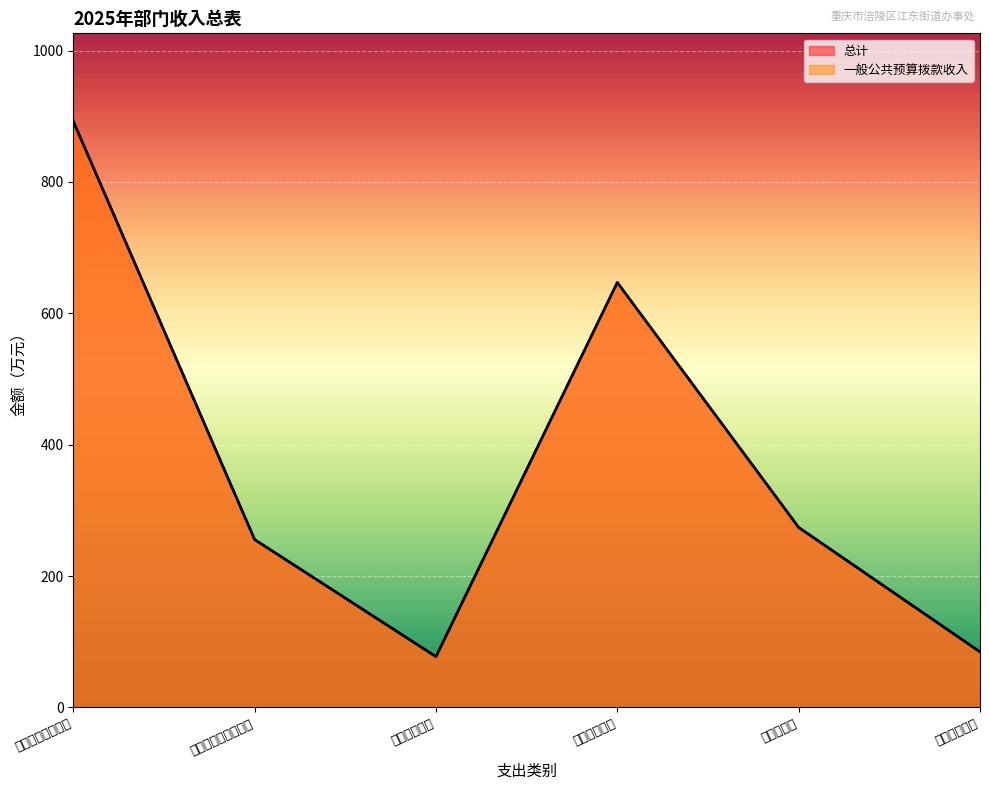

Which series has the largest total across all categories?

总计